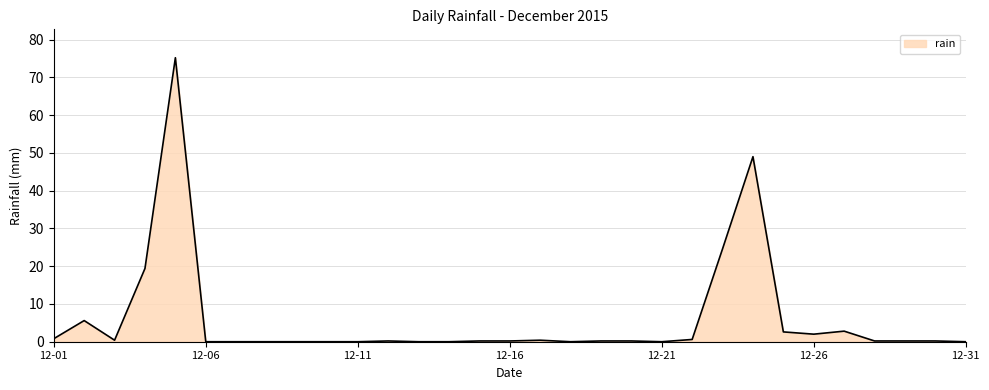

What is the greatest value displayed?

75.2